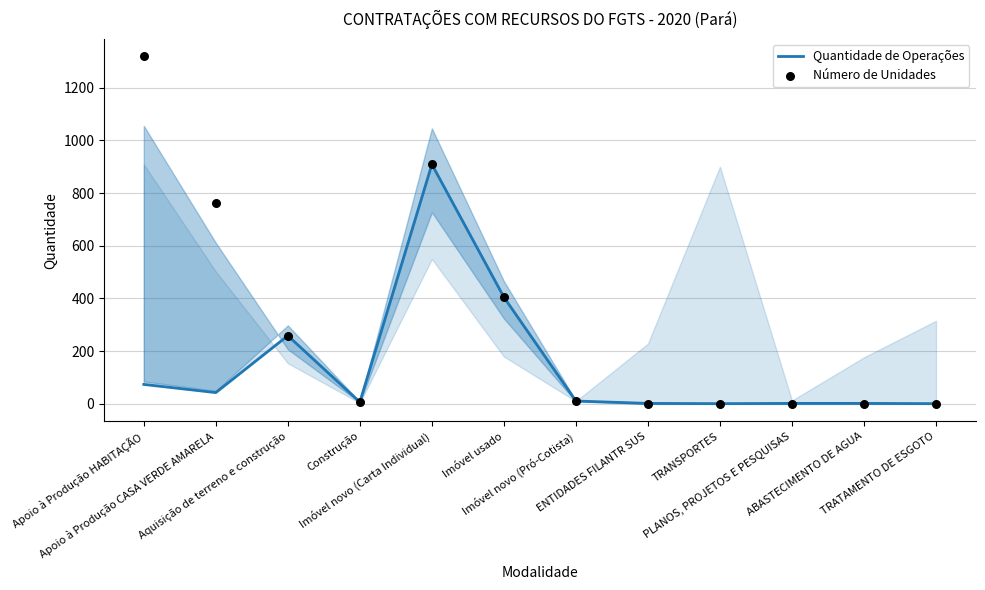

At how many categories does at least one series exceed 1303?

1